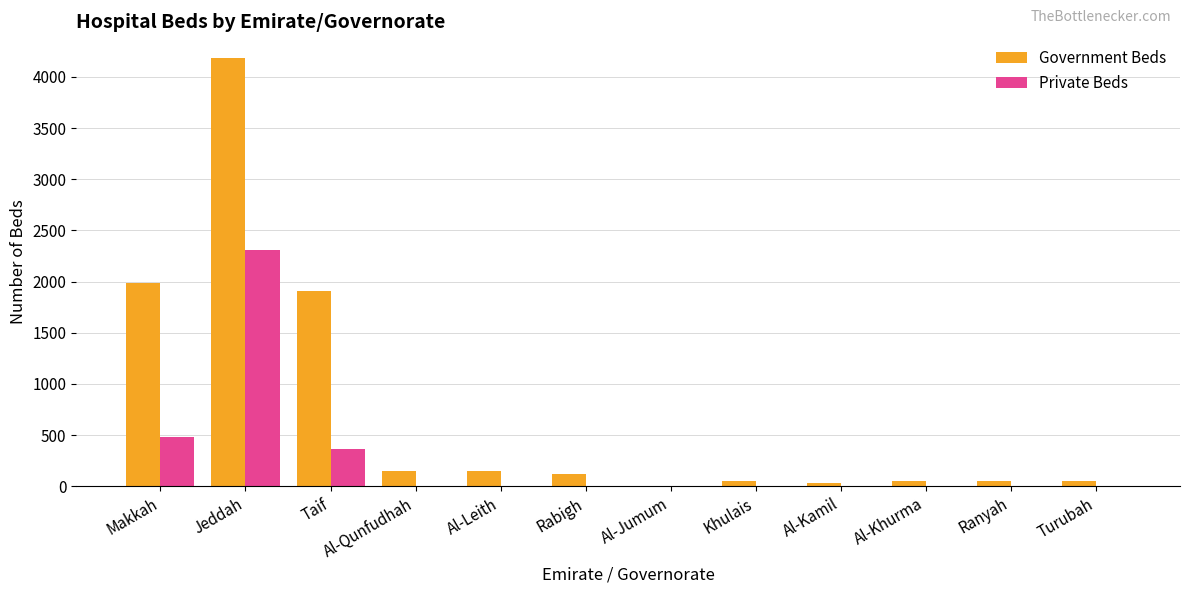

How many groups of bars are there?

12